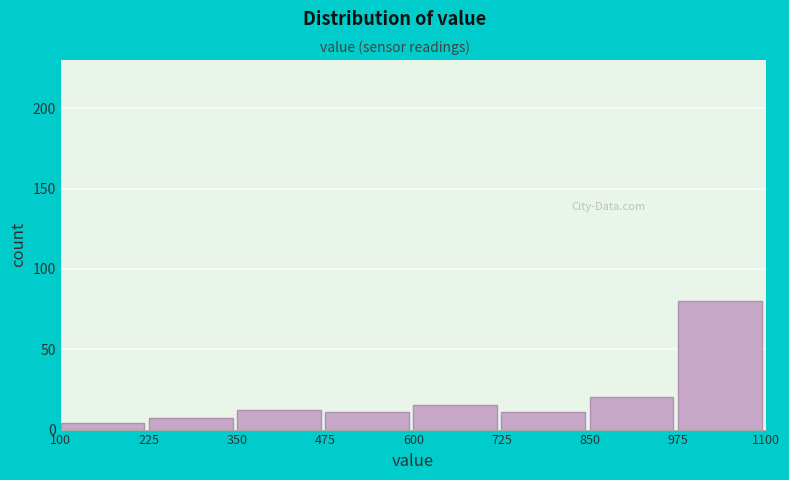

Reading left to right, transcribe this chart: for each bar, give the range it covers on the x-axis and its height. The values are not printed on the chart, so give them approximately, as read against the axis.

100 to 225: under 5
225 to 350: 5
350 to 475: 10
475 to 600: 10
600 to 725: 15
725 to 850: 10
850 to 975: 20
975 to 1100: 80